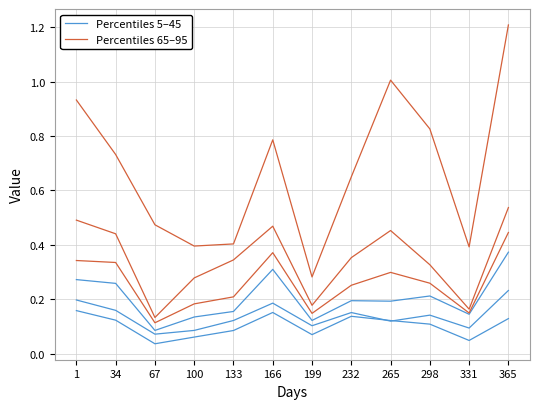

At how many categories does at least one series exceed 0?

12